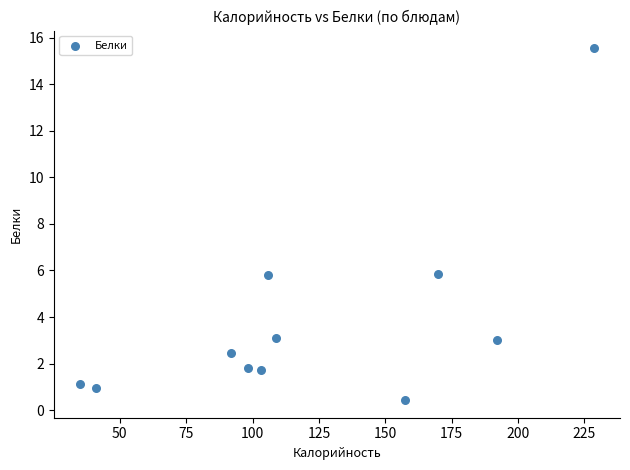

What is the range of Y values (max minus min)?

15.1